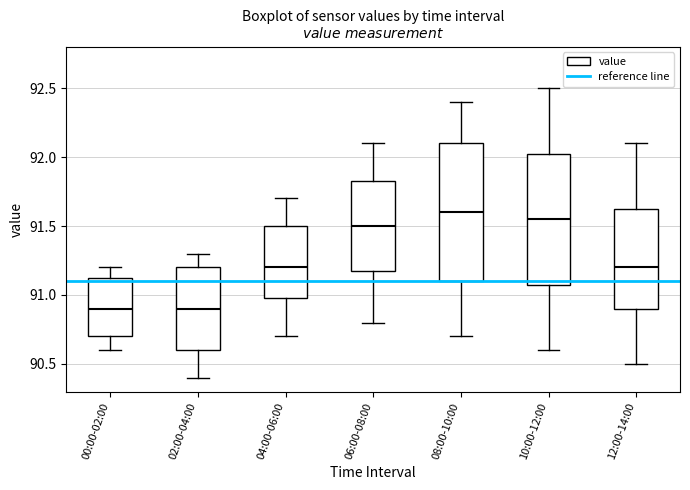

Where is the upper edge of the box for 08:00-10:00 on the y-axis? The values are not printed on the chart, so give them approximately, as read against the axis.

92.10